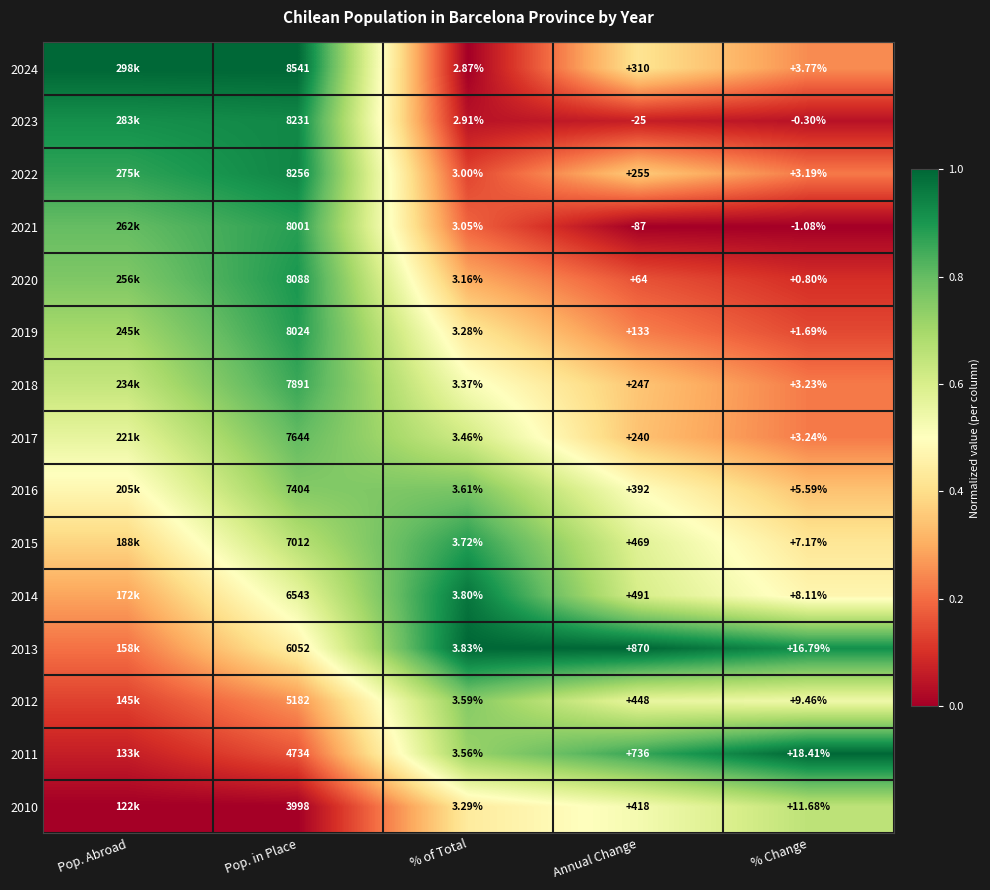

At how many categories does at least one series exceed 0?

5